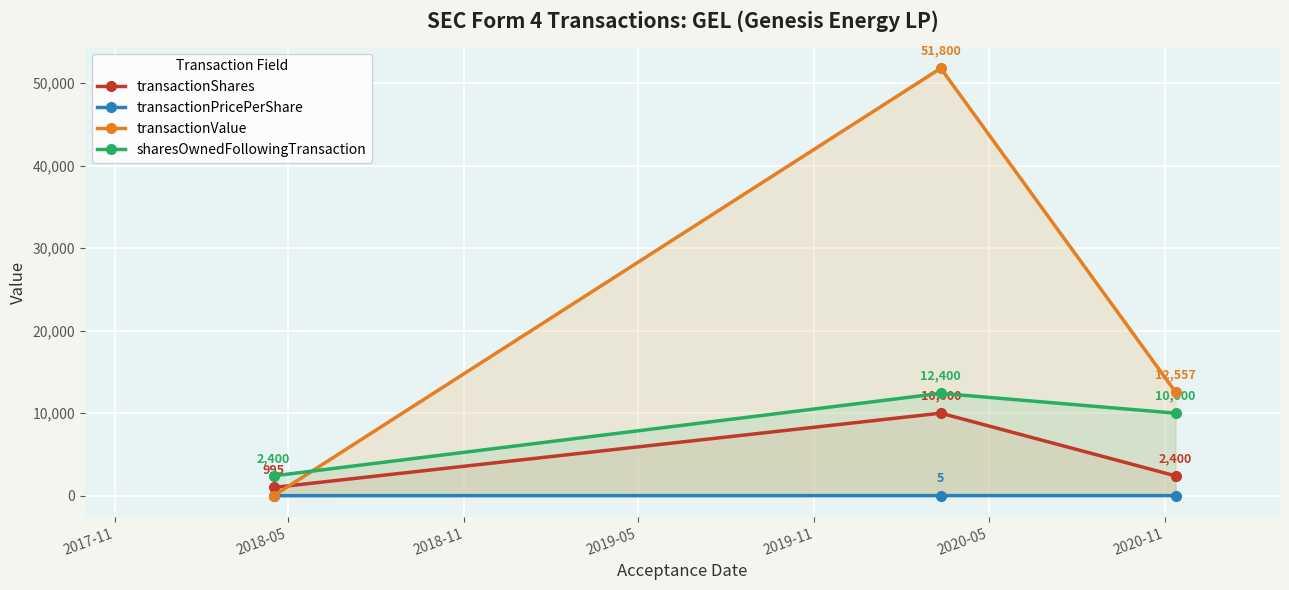

Rank the series by their maximum value, from highest to lowest.

transactionValue, sharesOwnedFollowingTransaction, transactionShares, transactionPricePerShare